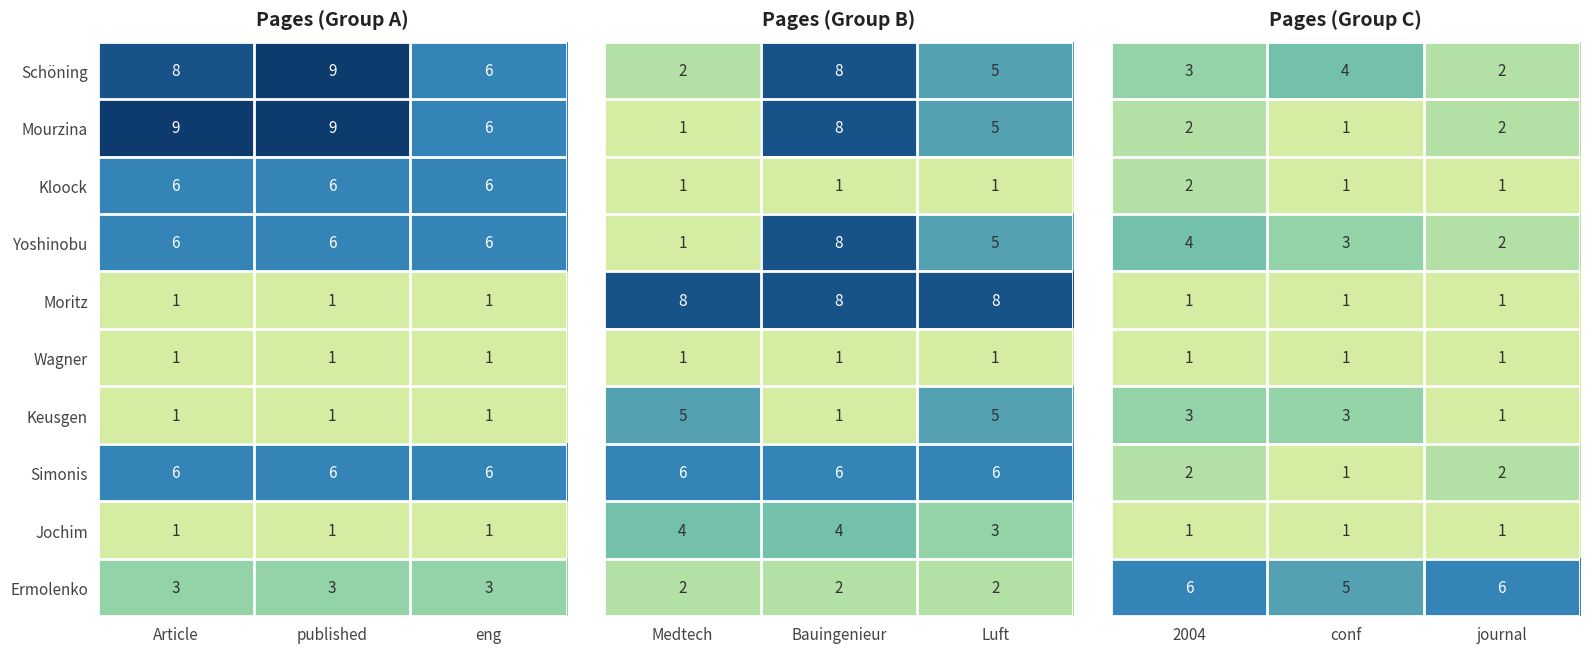

What is the sum of all Wagner values?

3